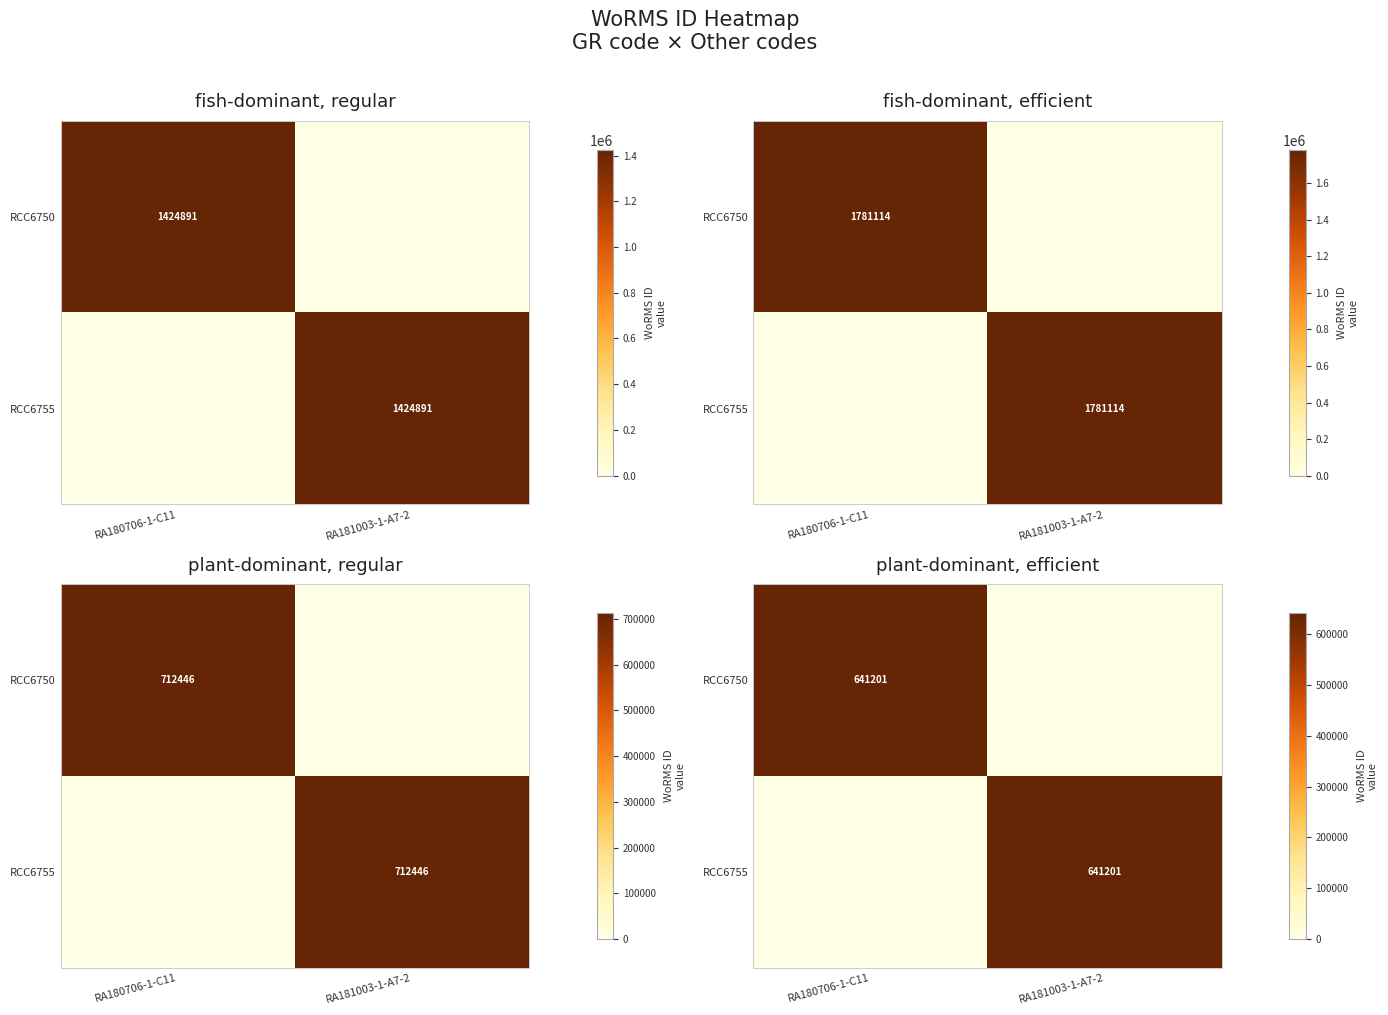

Which category has the highest value across all series?

RA180706-1-C11